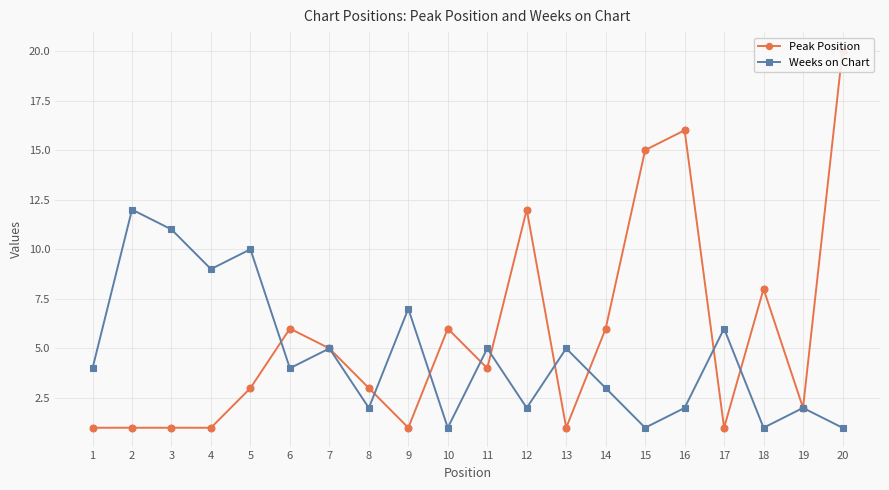

How many interior local peaks does the Weeks on Chart series have?

8